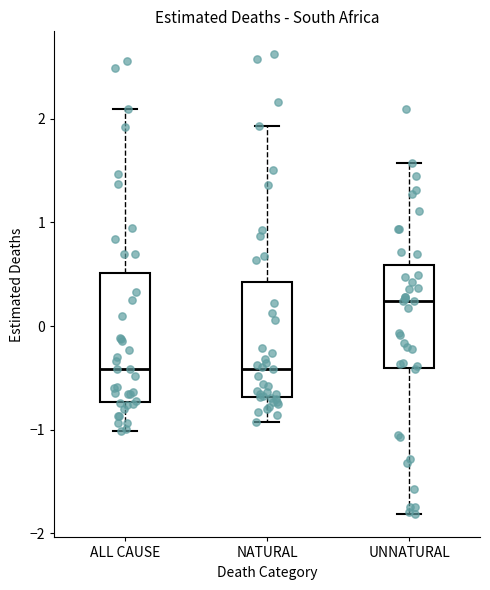

Reading left to right, transcribe this box plot: for each box, give where its median line is, the range the box spans, and where its two whiskers end, as read against the y-axis. The values are not printed on the chart, so give them approximately, as read against the axis.

ALL CAUSE: median -0.4, box -0.7 to 0.5, whiskers -1.0 to 2.1
NATURAL: median -0.4, box -0.7 to 0.4, whiskers -0.9 to 1.9
UNNATURAL: median 0.2, box -0.4 to 0.6, whiskers -1.8 to 1.6